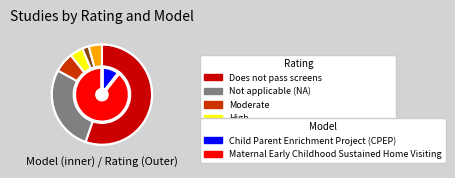

Between Does not pass screens and Indeterminate, which is larger?

Does not pass screens